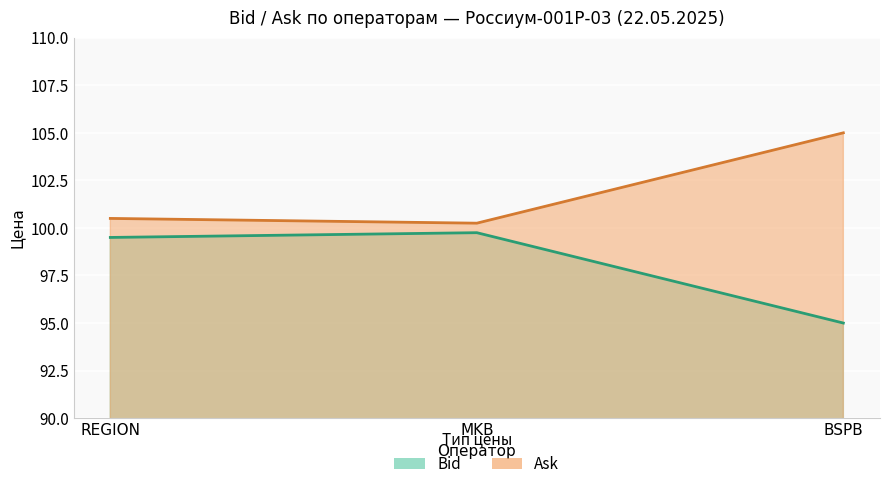

At MKB, list the series in order from largest to smallest.

Ask, Bid